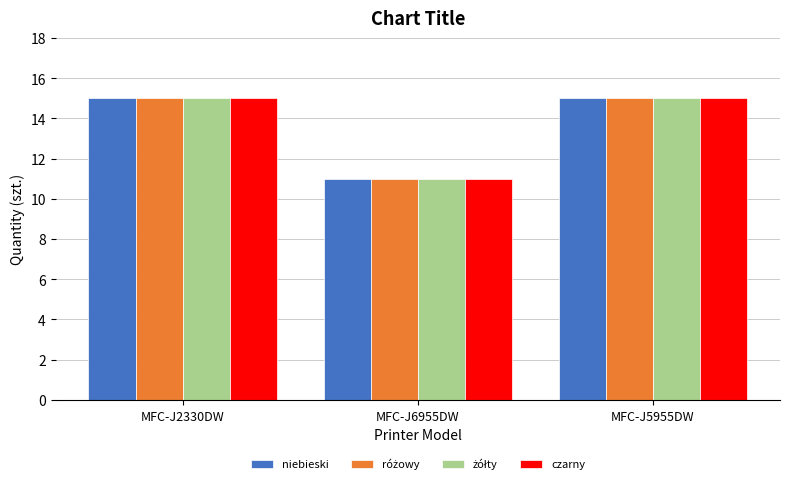

What is the smallest value displayed?

11